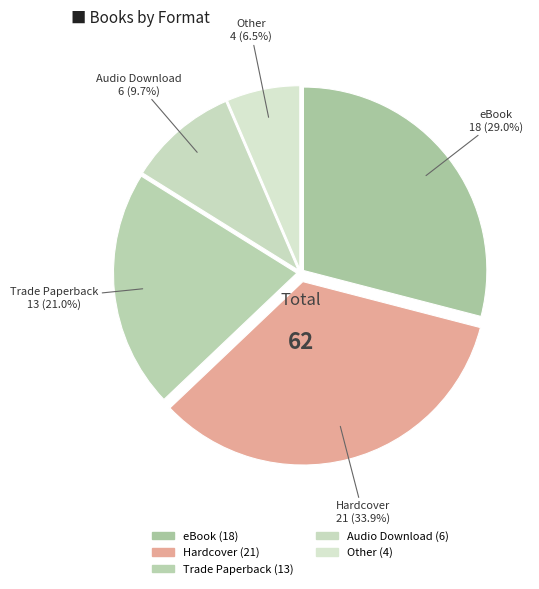

How many segments does this pie chart have?

5